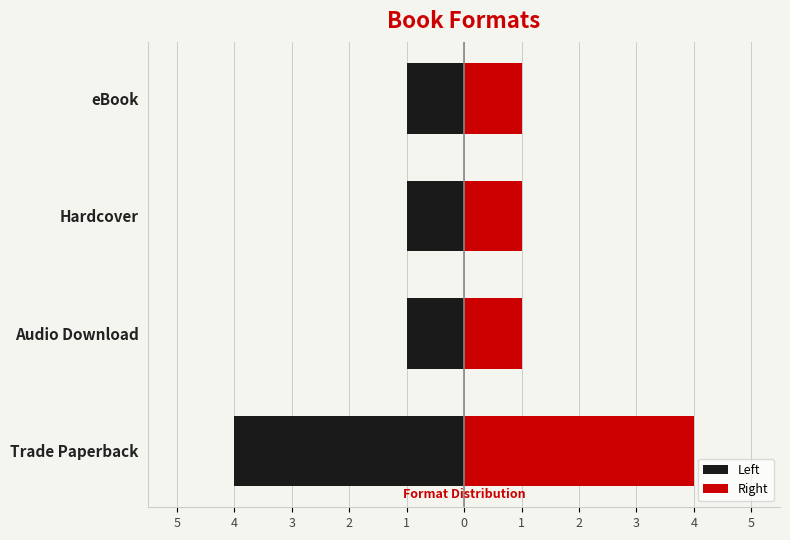

Reading right to left, transcribe all the data shown in this chart.

Left: -1	-1	-1	-4
Right: 1	1	1	4